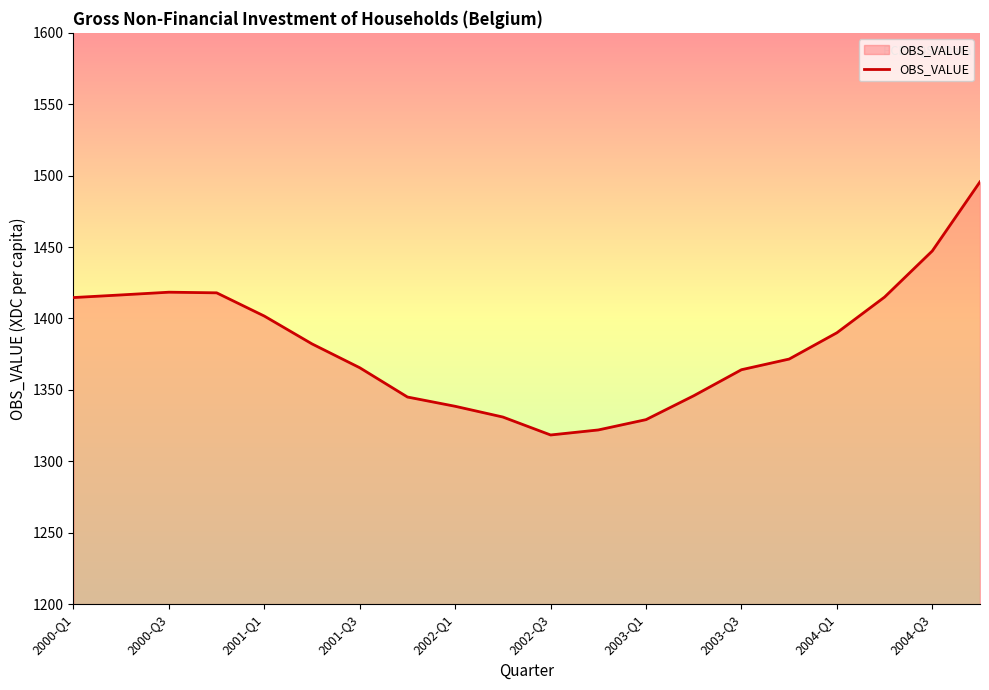

What is the maximum value shown in the chart?

1495.7